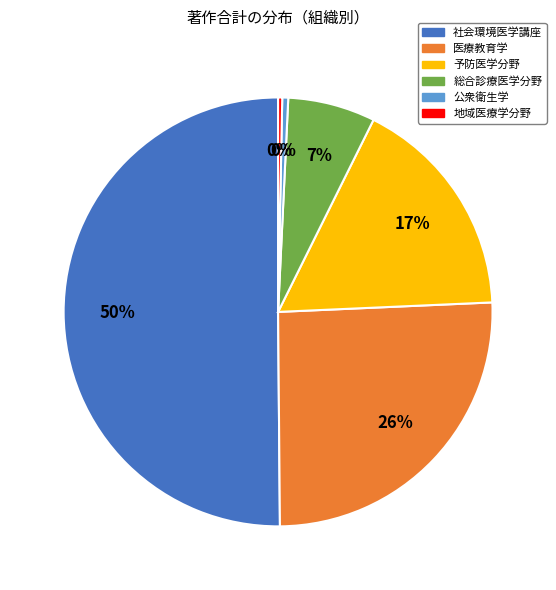

What percentage is the 医療教育学 slice, to the nearest percent?

26%